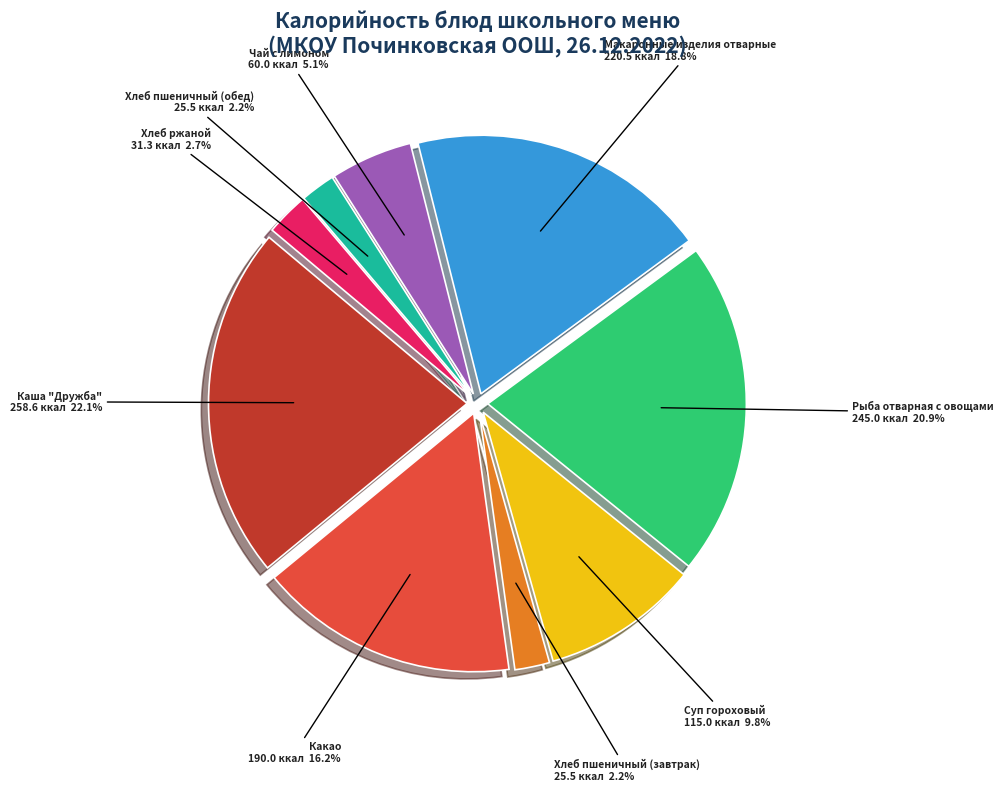

Combined, what portion of the pie is Каша "Дружба" and Макаронные изделия отварные?

40.9%